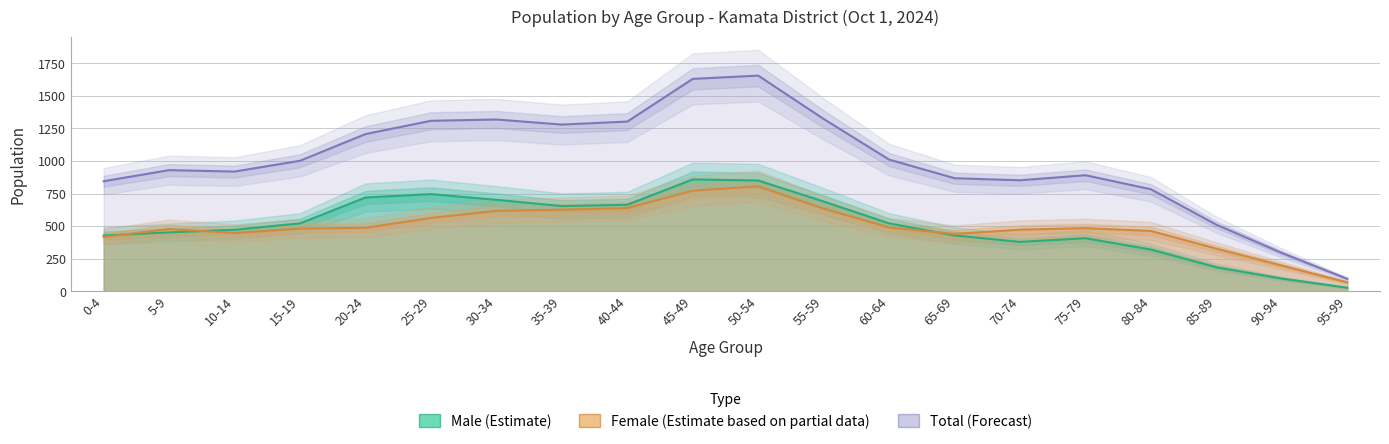

What is the highest value of the Female series?

806